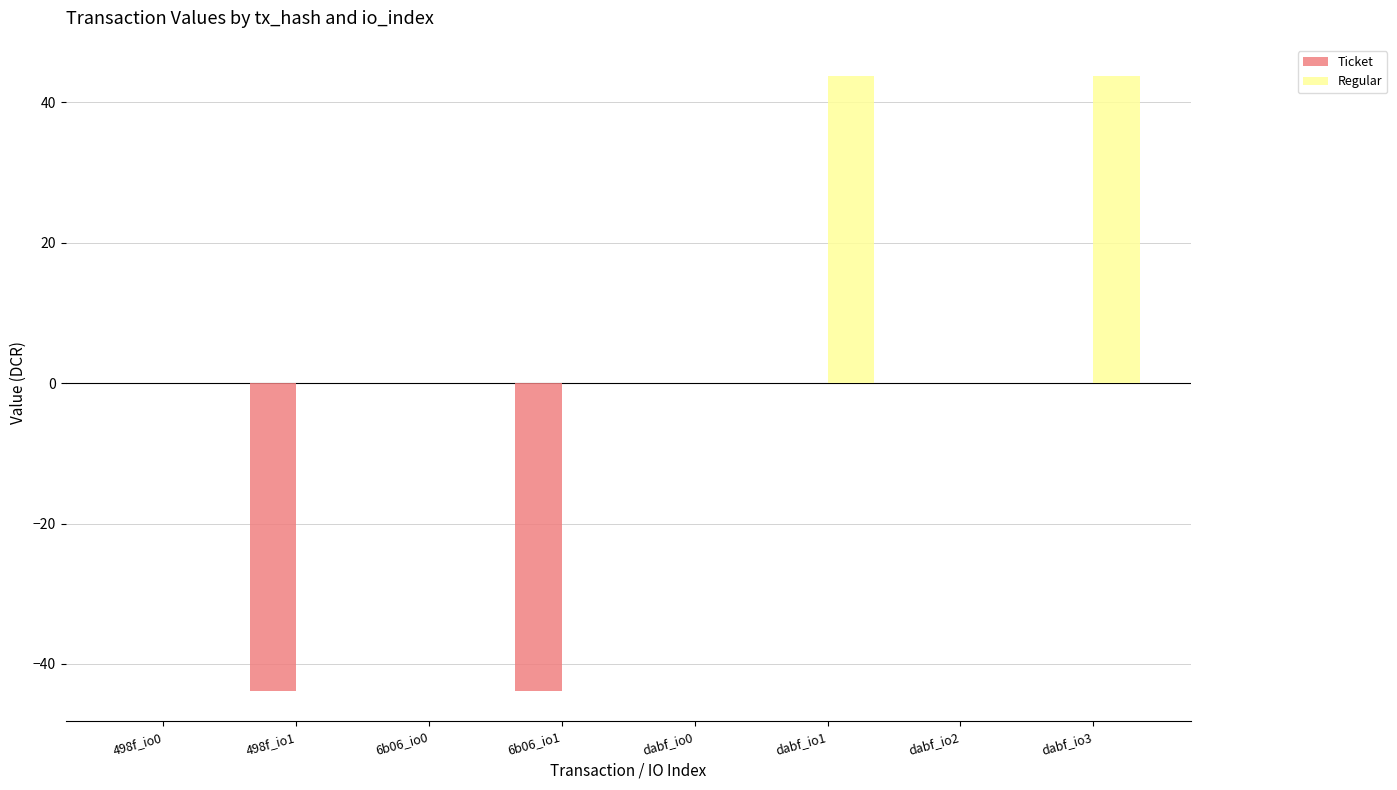

Which series changed the most between 498f_io0 and dabf_io1?

Regular